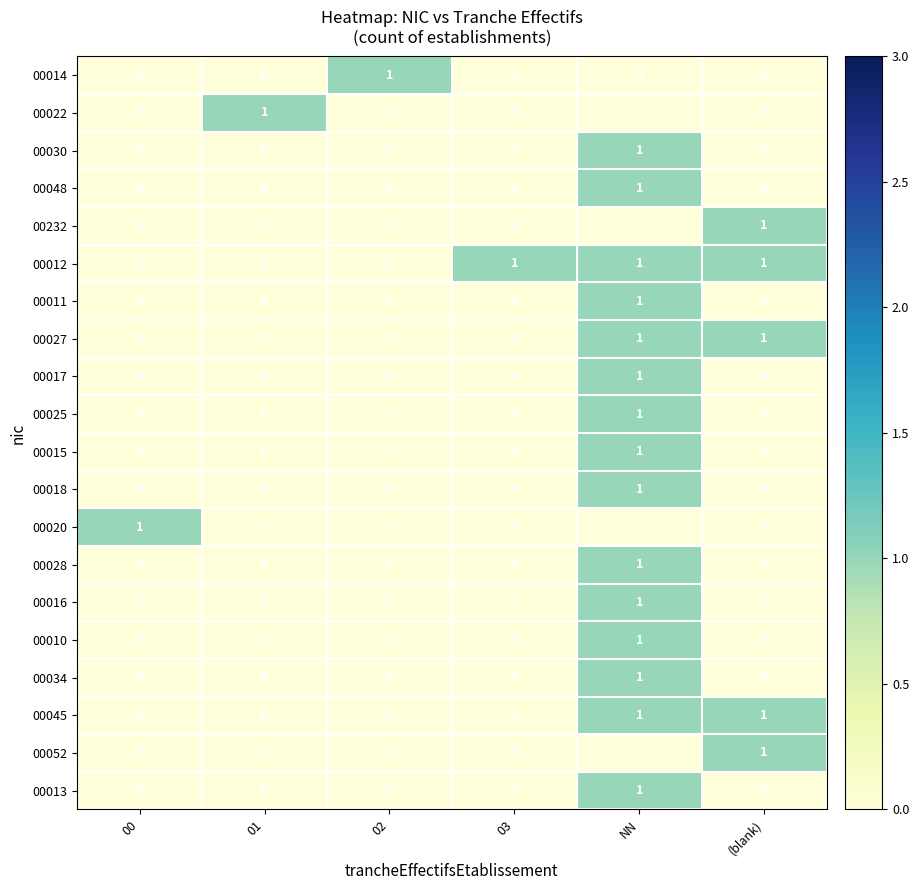

At which category is the sum across all series the highest?

NN